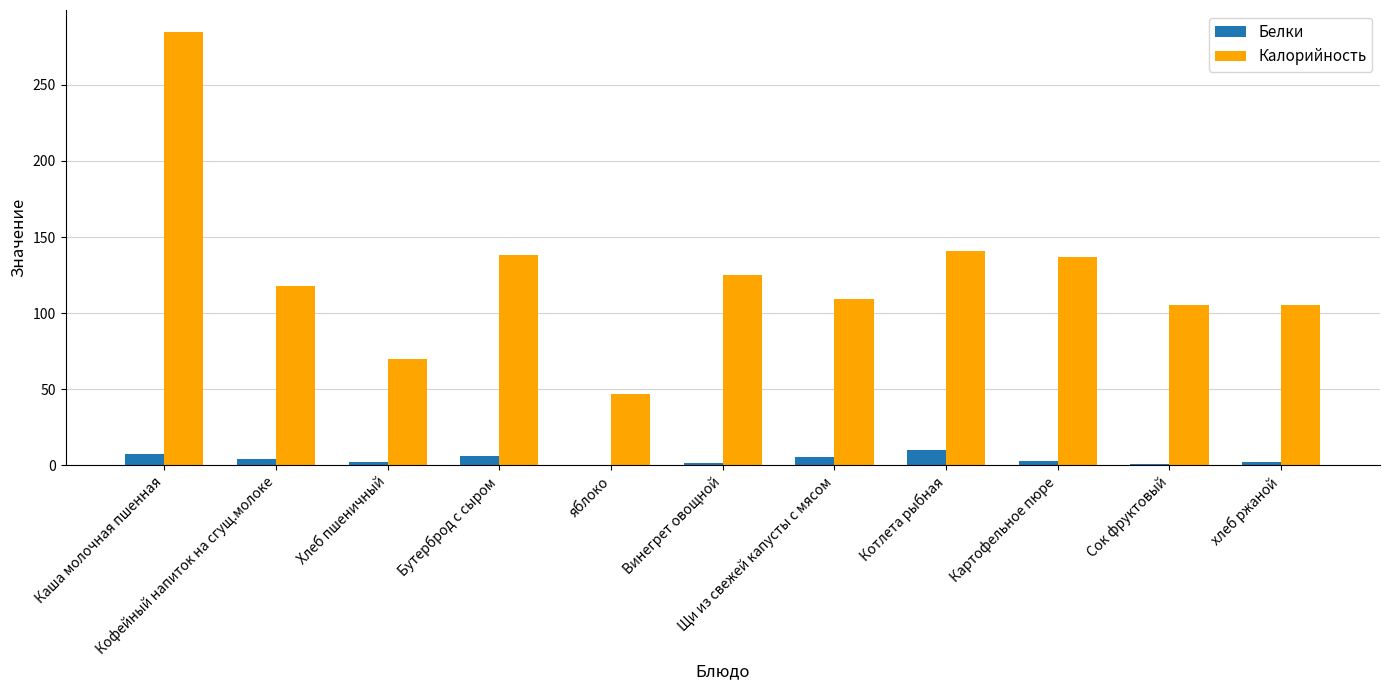

What is the maximum value shown in the chart?

285.0